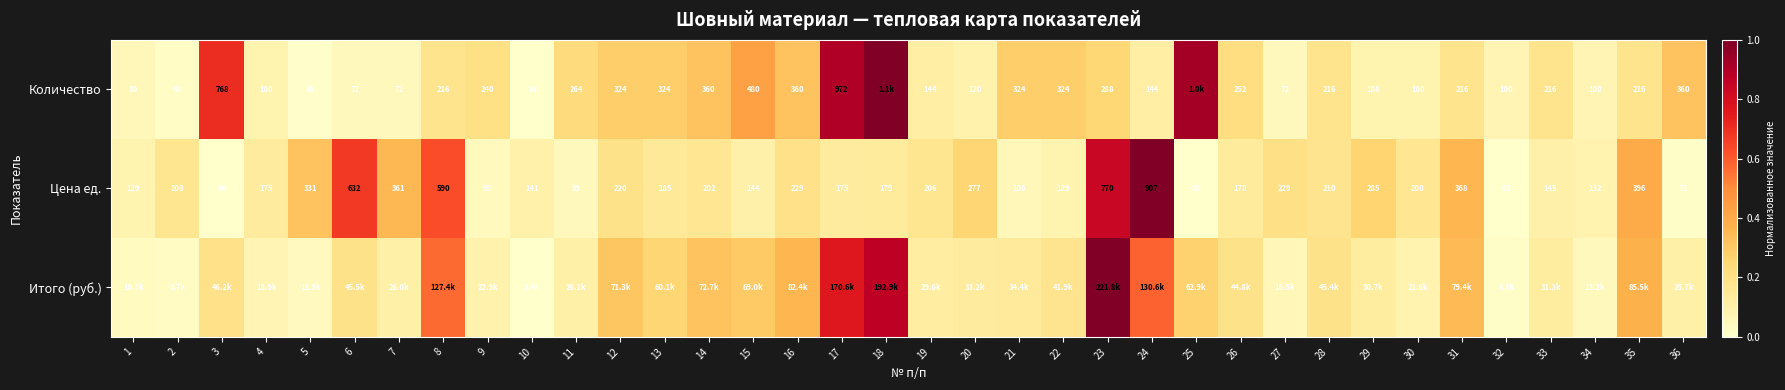

Is the value of Количество at 2 greater than the value of Цена ед. at 13?

No